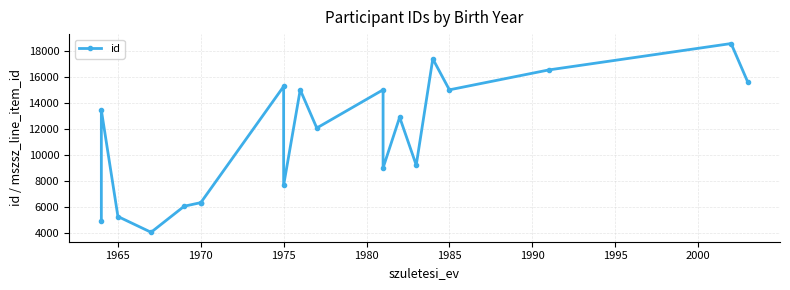

What is the greatest value displayed?

18598